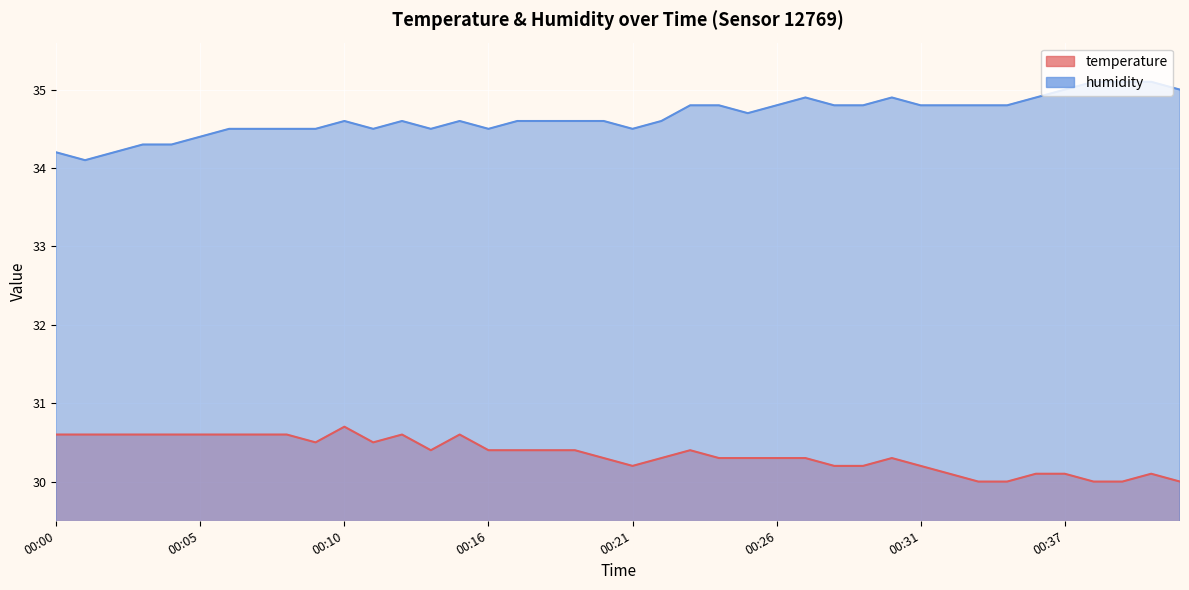

At which label does humidity reach its minimum?

00:01